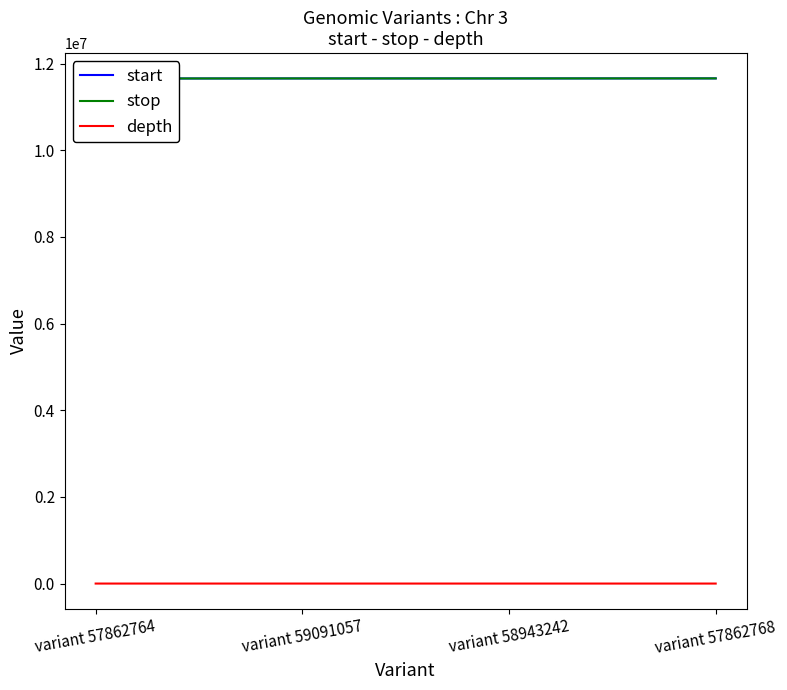

How many lines are shown in the chart?

3